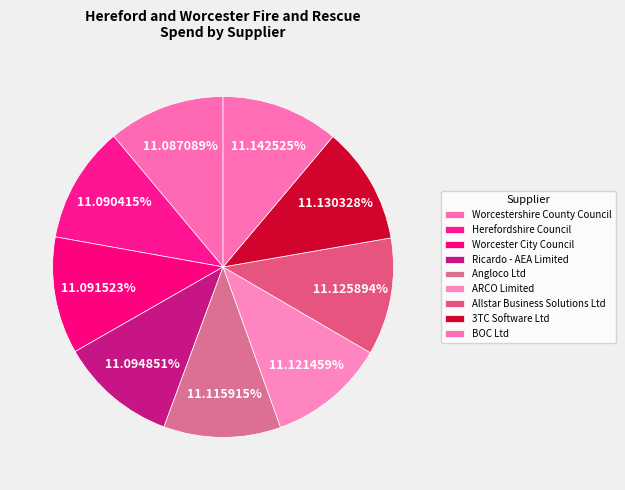

Which slice is the largest?

BOC Ltd